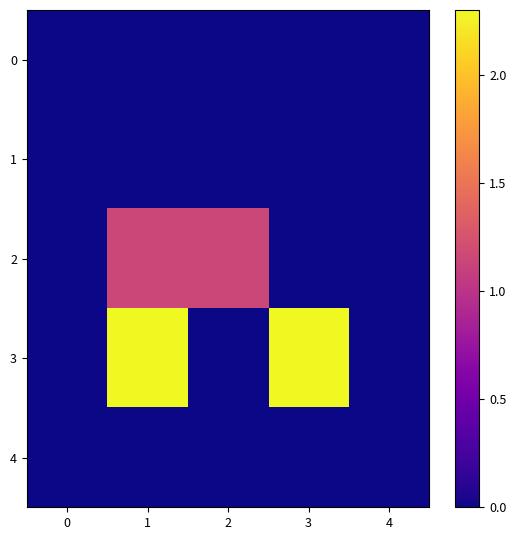

Which series has the widest spread of values?

3